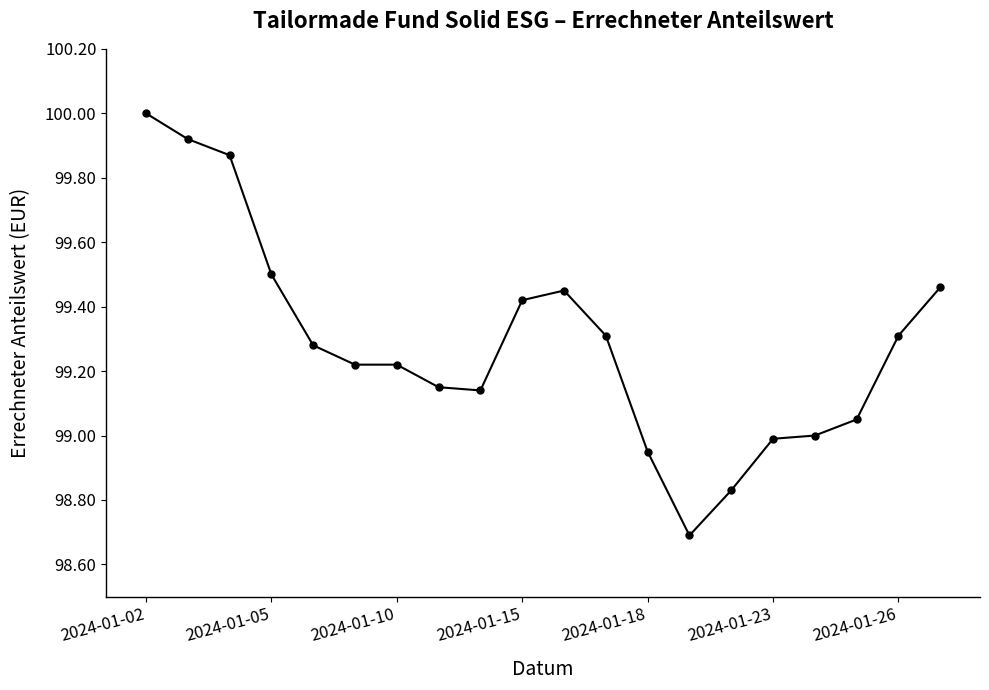

What is the sum of all values?

1985.8